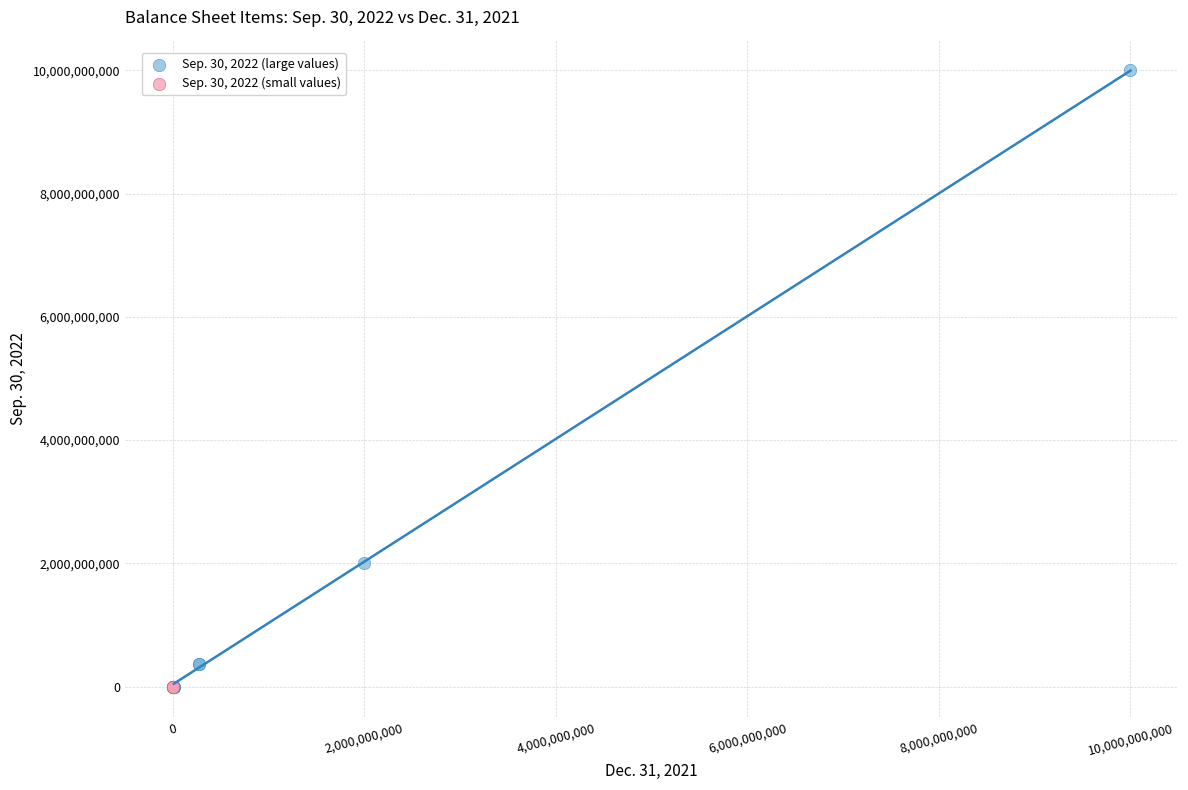

Which series reaches the maximum Y coordinate?

Sep. 30, 2022 (large values)